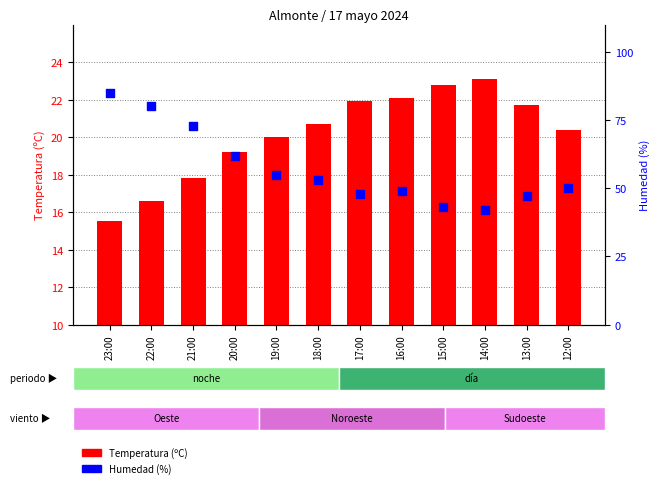

What is the total value across all series at 17:00?

69.9